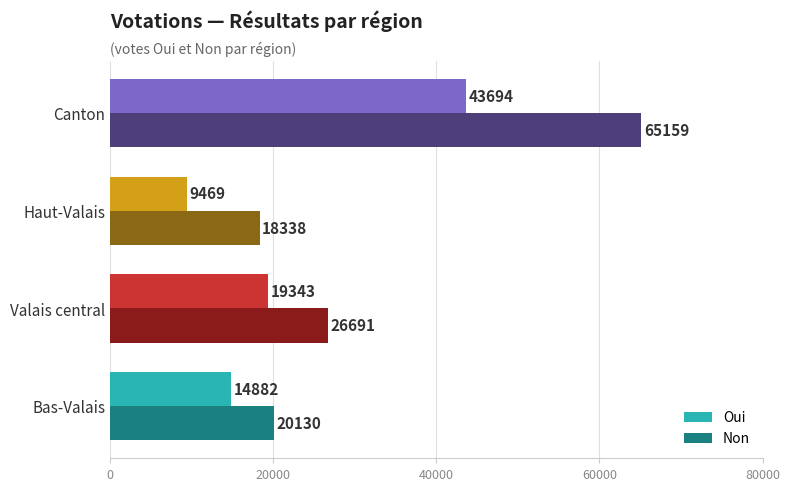

What is the highest value of the Oui series?

43694